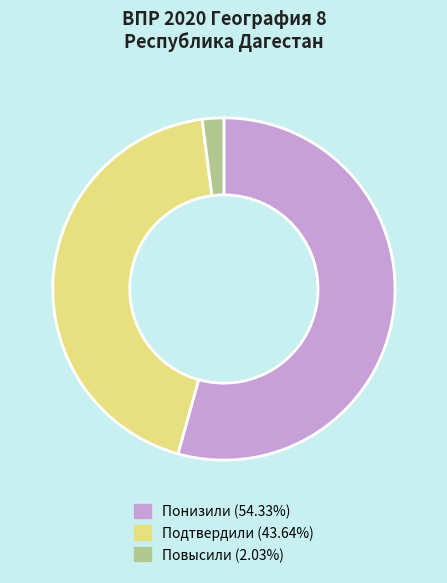

How many segments does this pie chart have?

3